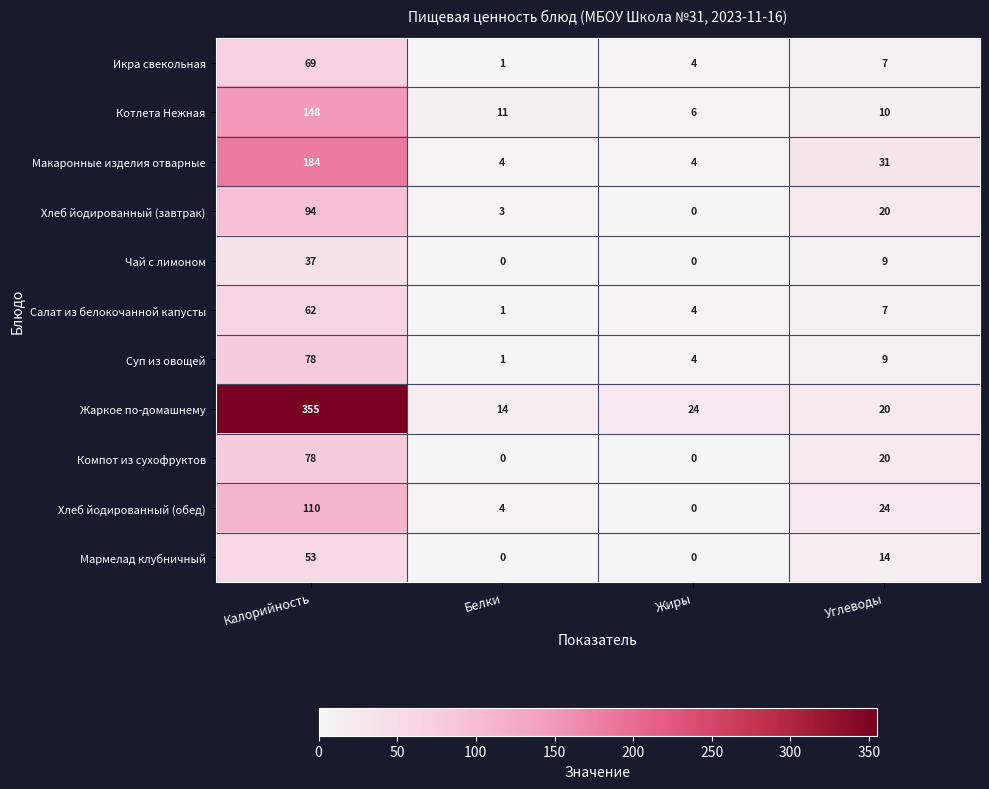

The Хлеб йодированный (завтрак) series shows 9 at Углеводы. True or false?

False